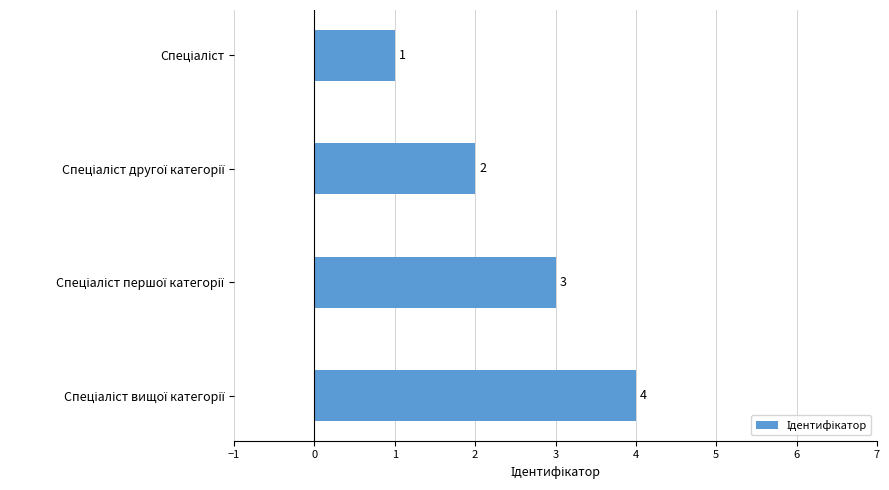

What is the maximum value shown in the chart?

4